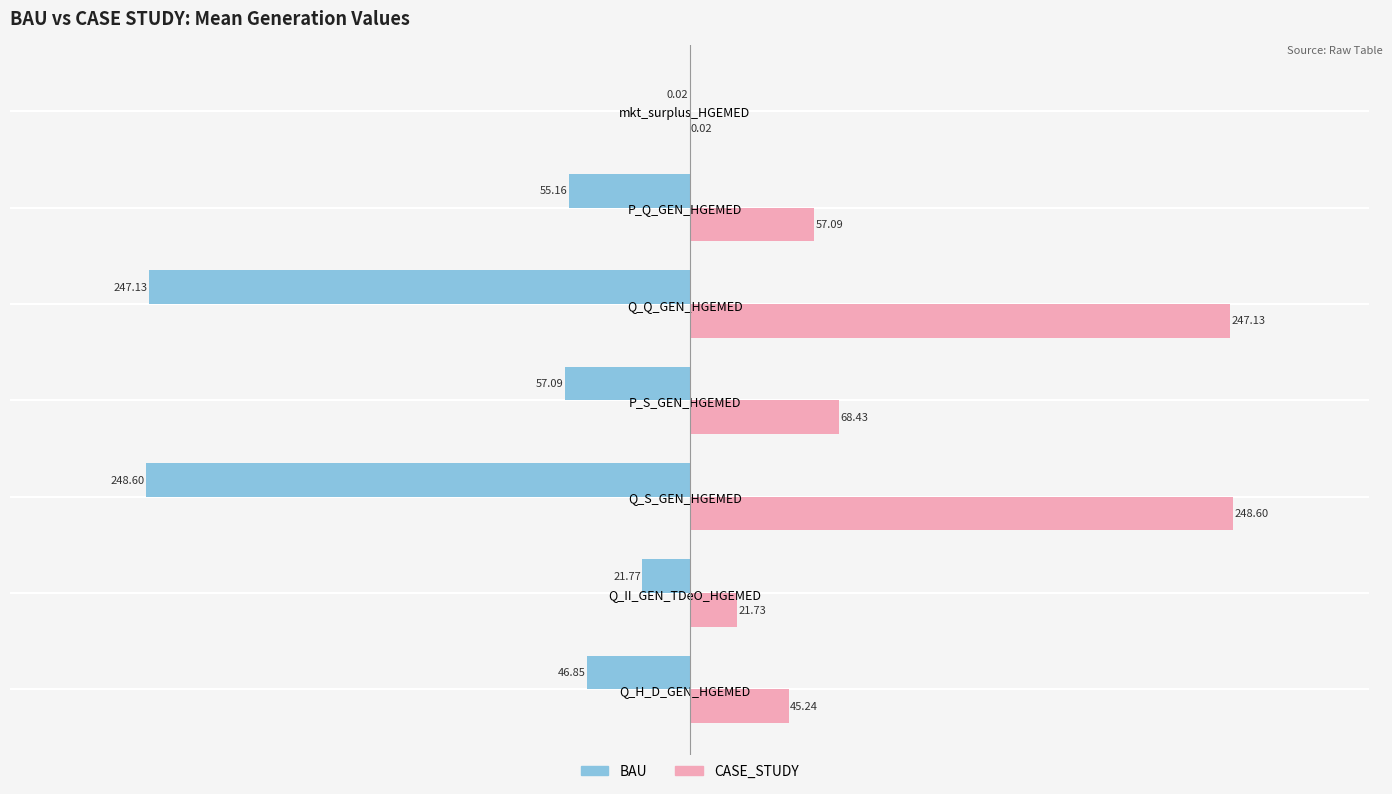

What is the sum of all BAU values?

-676.6